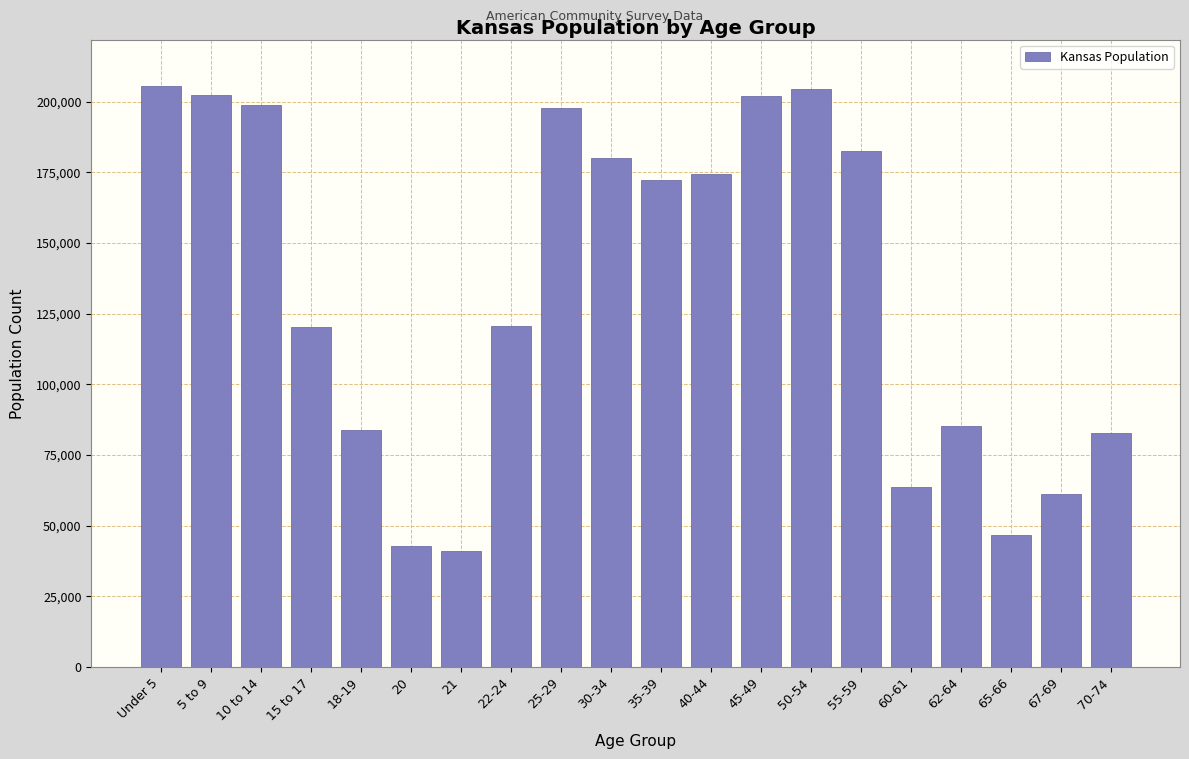

What is the smallest value displayed?

40931